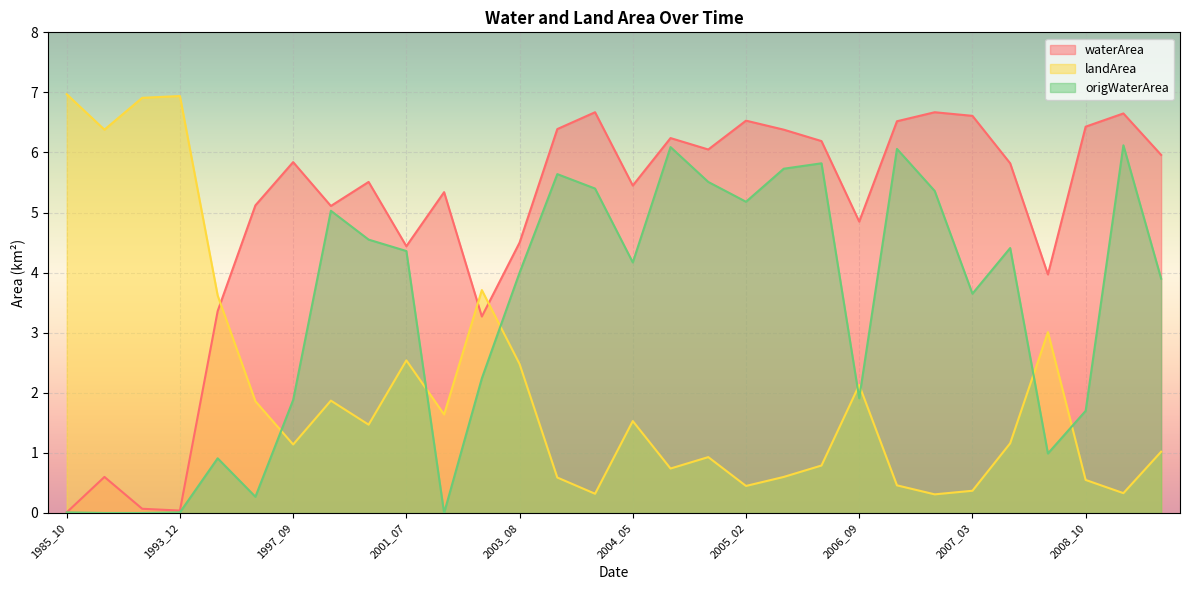

What is the difference between the maximum and minimum values in the waterArea series?

6.7